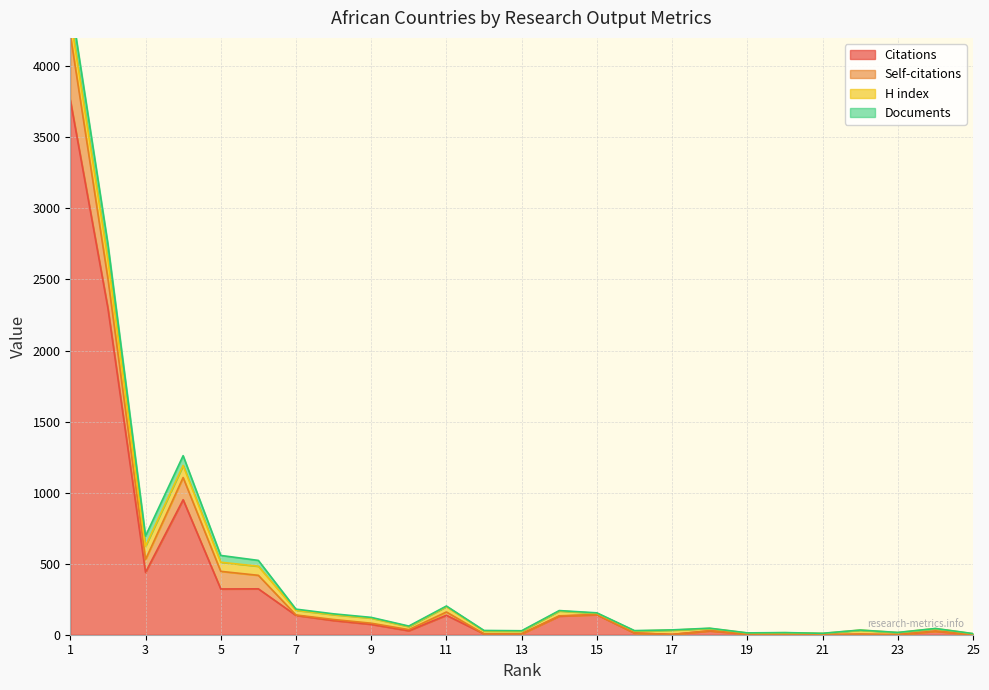

List the series in order of their peak value, highest first.

Citations, Self-citations, H index, Documents